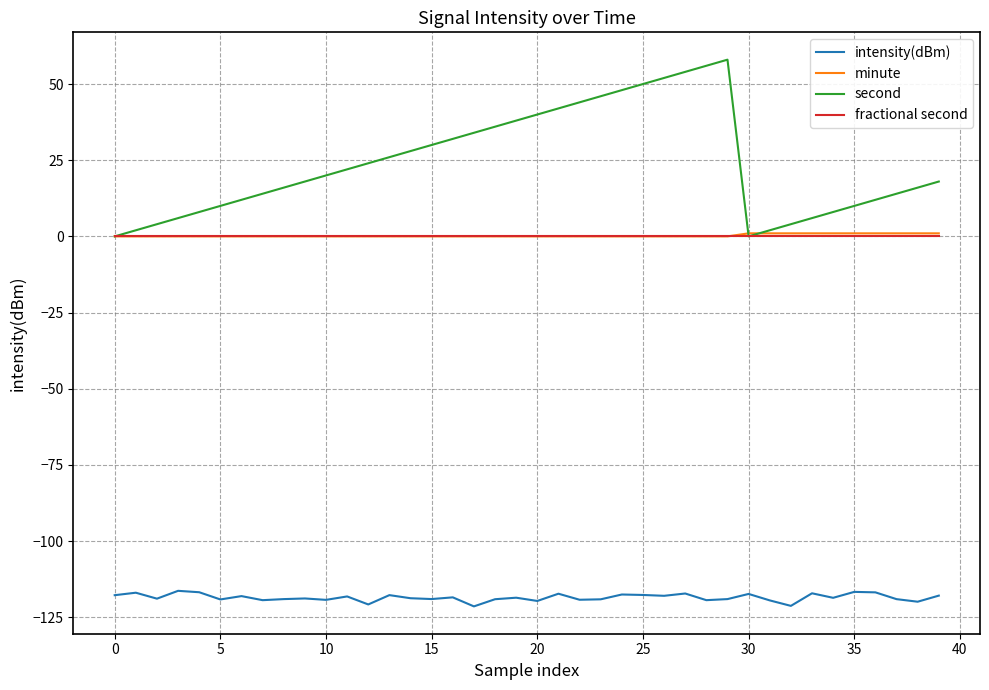

Which series has the largest range (max minus min)?

second